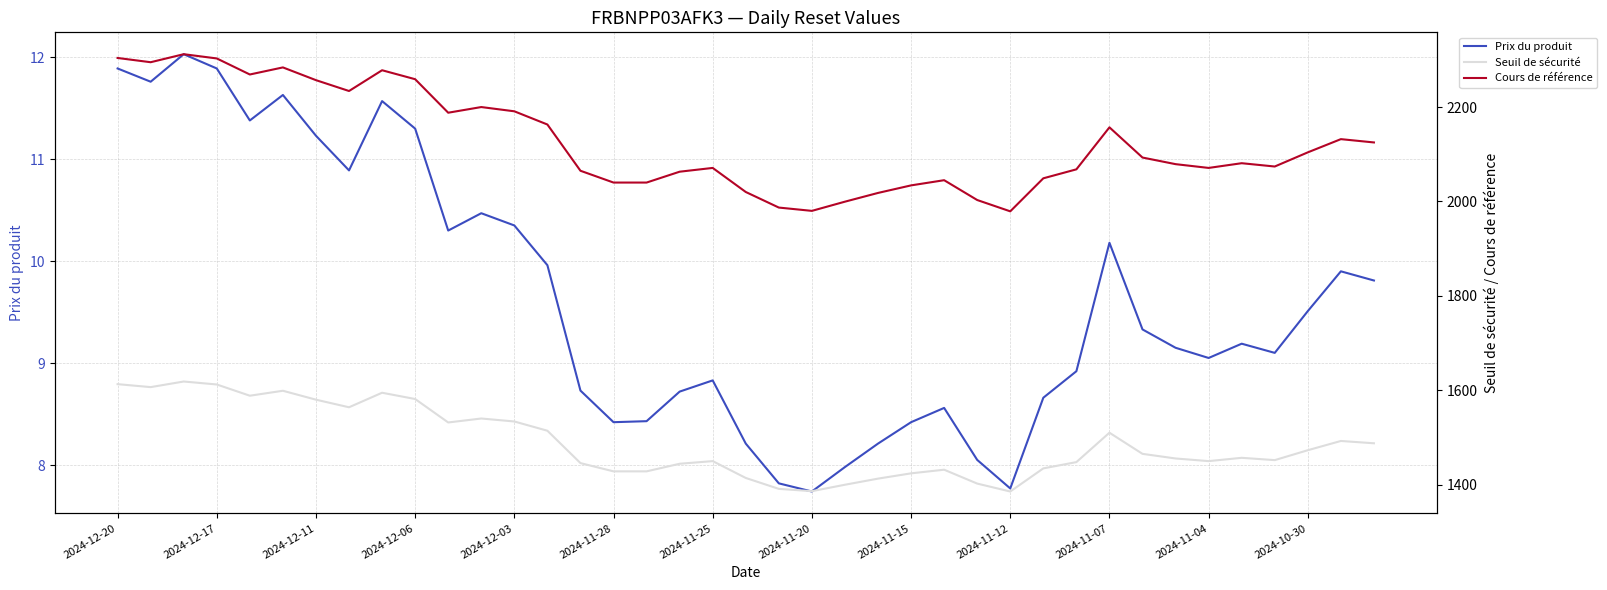

True or false: Seuil de sécurité and Cours de référence intersect in this chart.

False